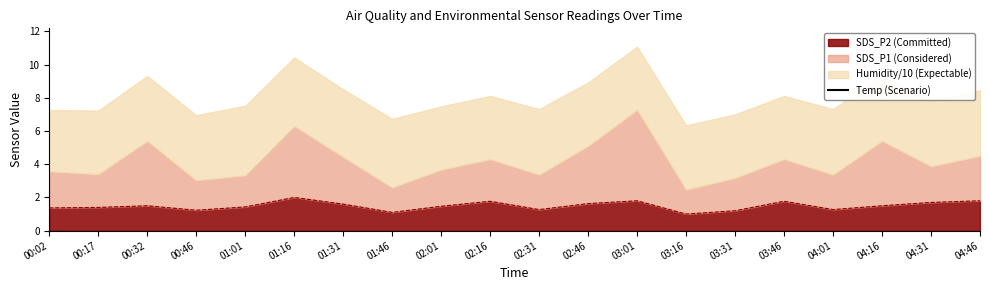

What is the label of the 16th point from the right?

01:01